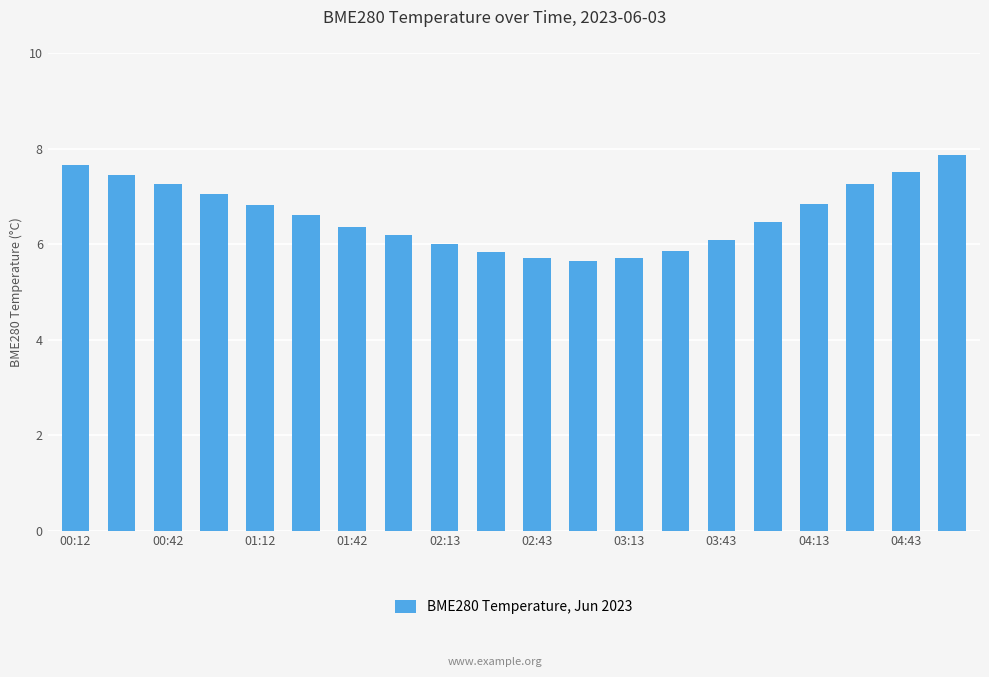

What is the sum of all values?

132.1